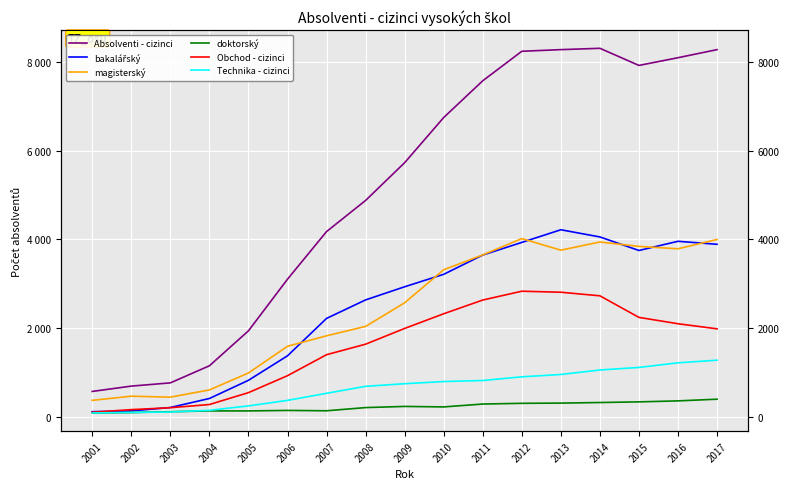

Which series has the widest spread of values?

Absolventi - cizinci